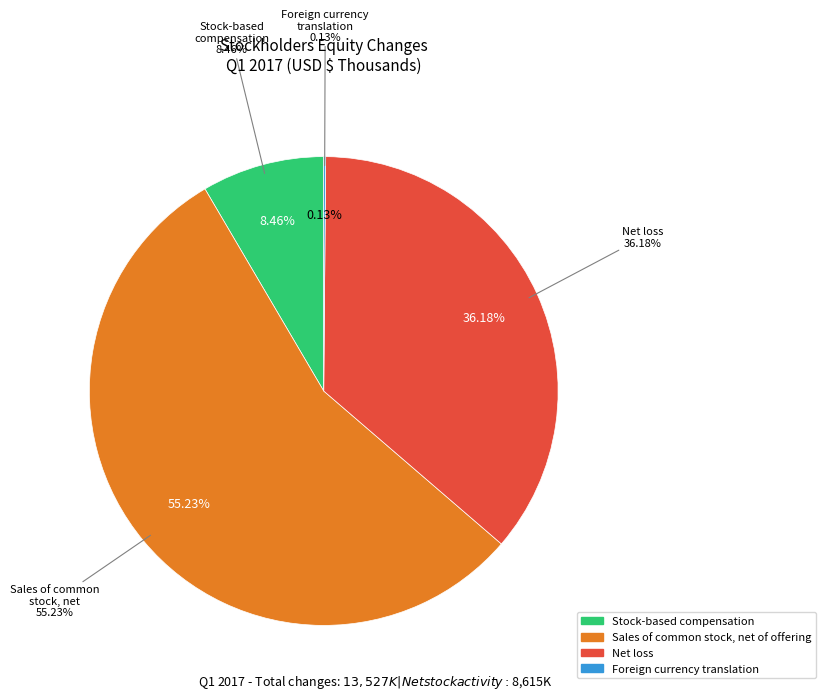

Which slice is the largest?

Sales of common stock, net of offering